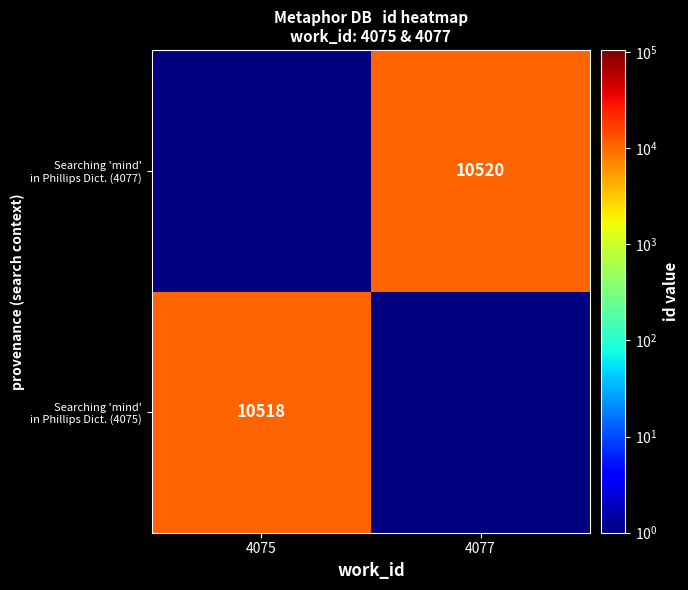

What is the total value across all series at 4077?

10520.1